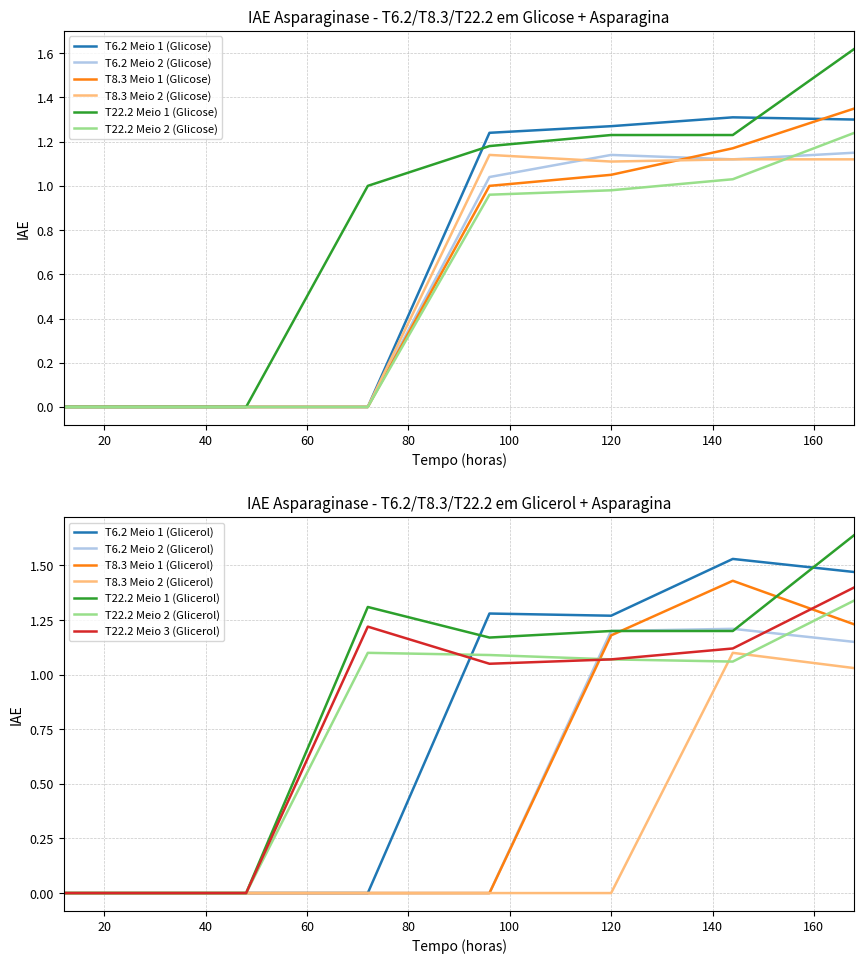

True or false: T8.3 Meio 1 (Glicose) has more than 2 interior local peaks.

False